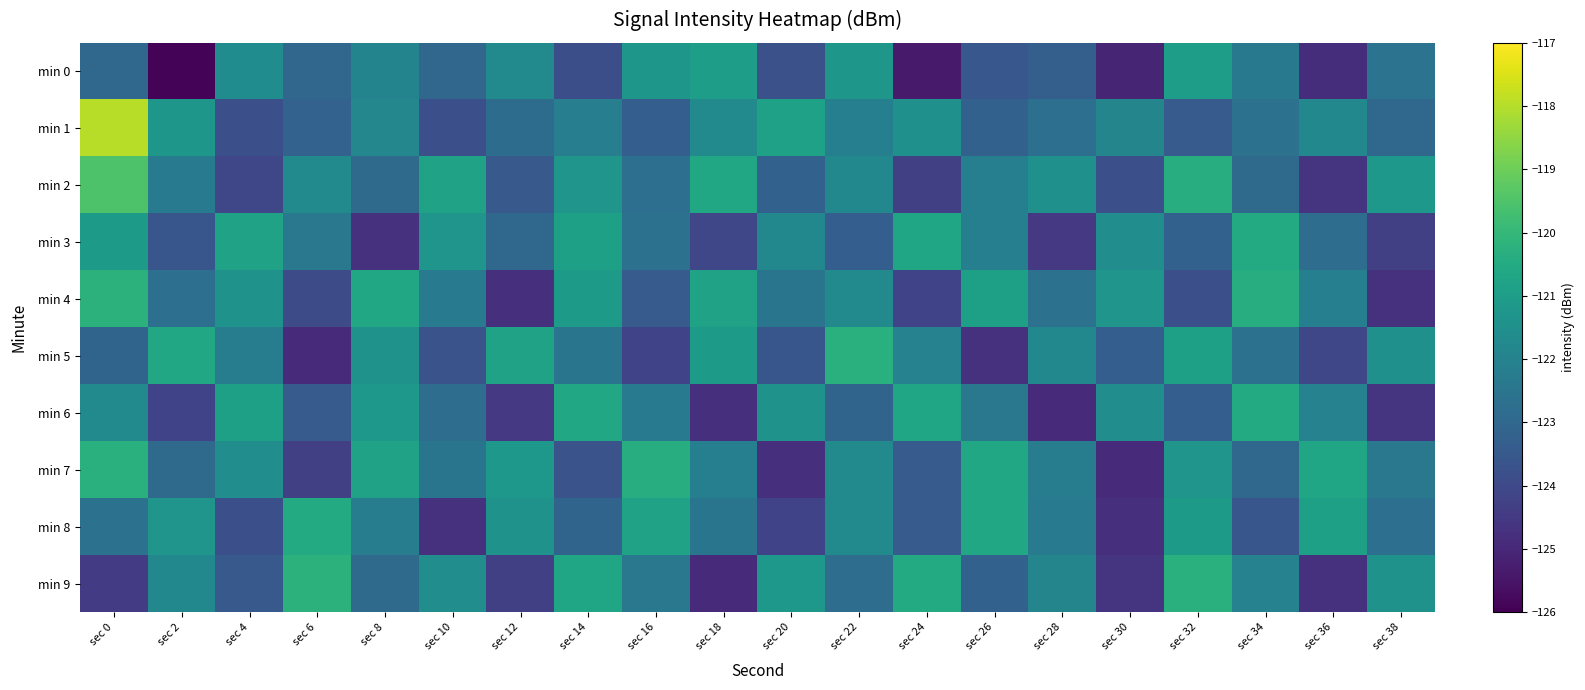

Rank the series at sec 26 from lowest to highest value.

min 5, min 0, min 1, min 9, min 6, min 2, min 3, min 4, min 7, min 8